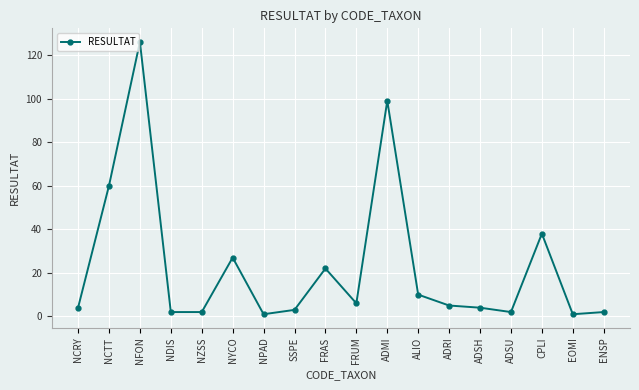

Does the chart display data point markers on the line(s)?

Yes